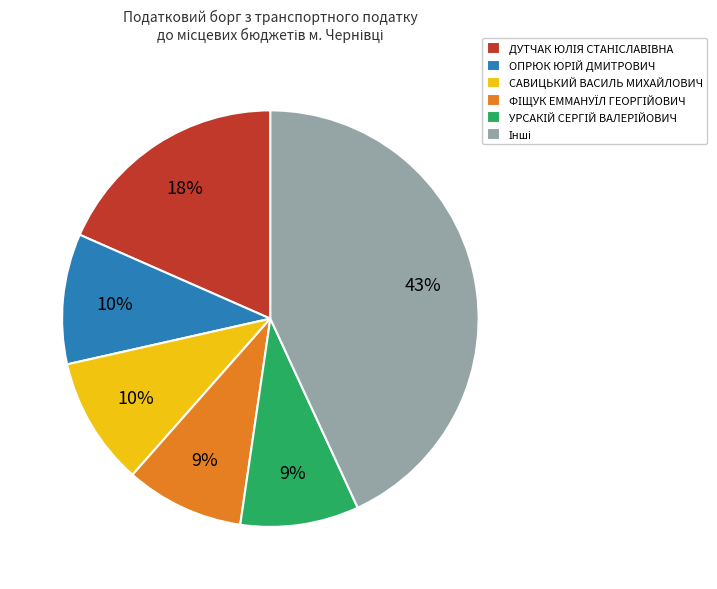

Count the number of slices in the pie.

6